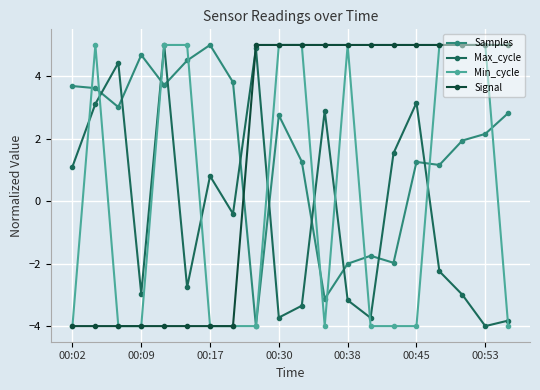

True or false: Max_cycle and Signal intersect in this chart.

True